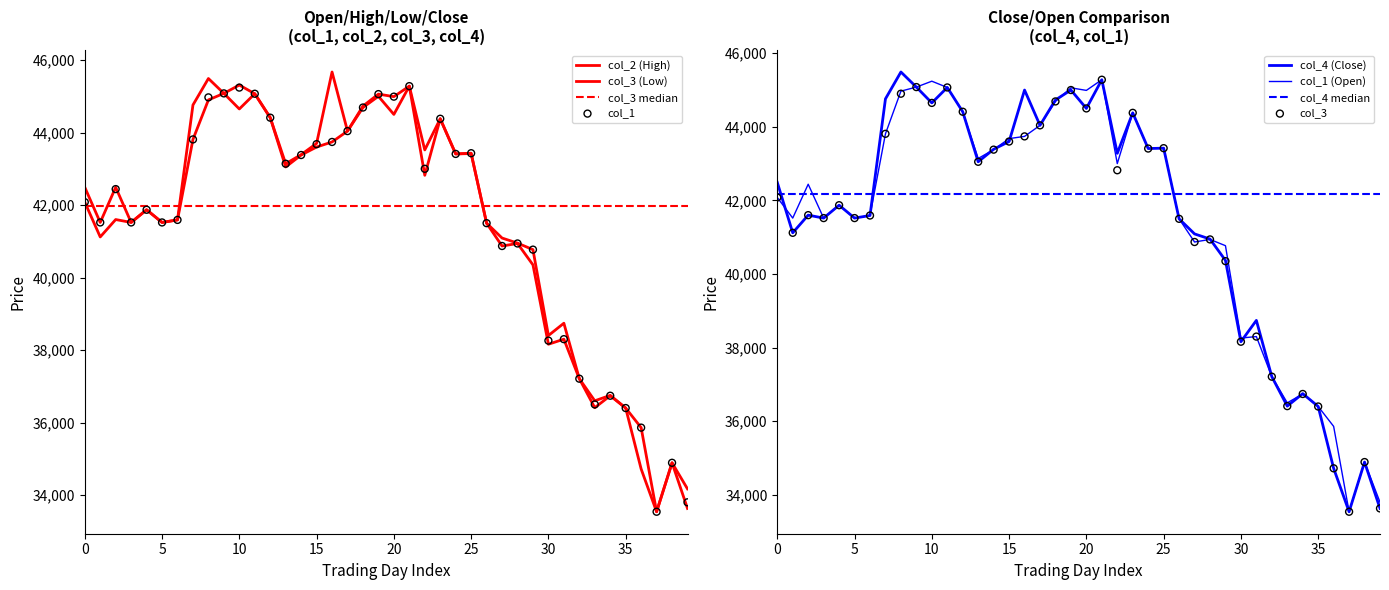

Which series reaches the minimum Y coordinate?

col_1